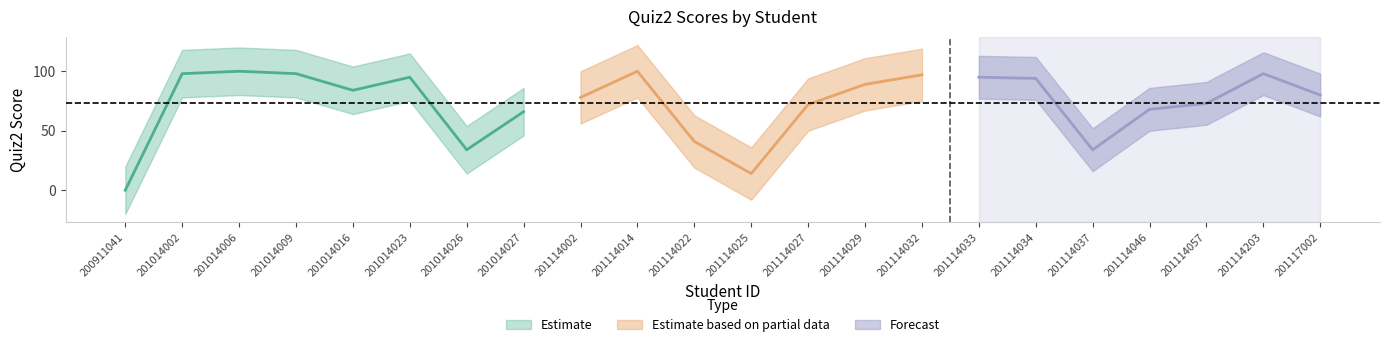

Rank the categories by value from highest to lowest.

201014006, 201114014, 201014002, 201014009, 201114203, 201114032, 201014023, 201114033, 201114034, 201114029, 201014016, 201117002, 201114002, 201114057, 201114027, 201114046, 201014027, 201114022, 201014026, 201114037, 201114025, 200911041